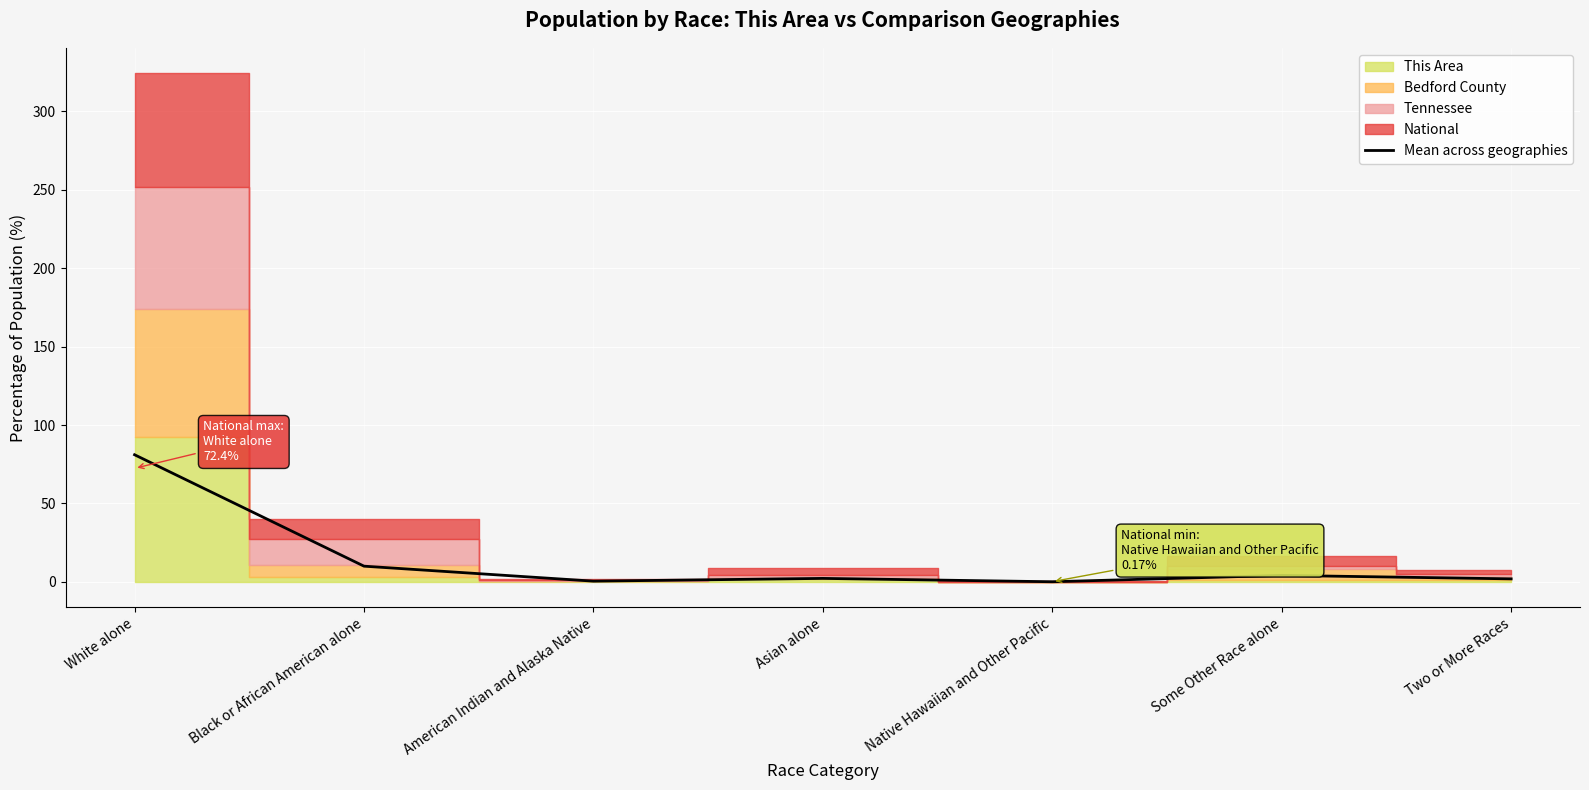

What is the greatest value displayed?

81.1